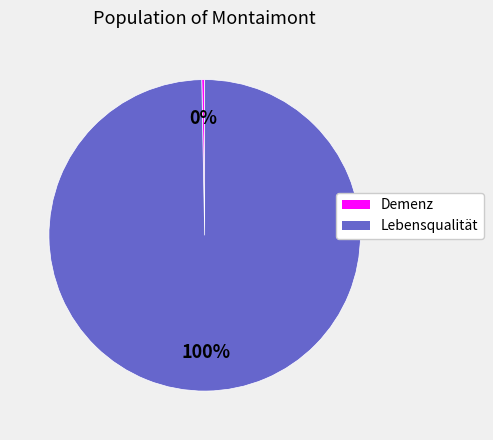

Which slice represents more than half of the pie?

Lebensqualität